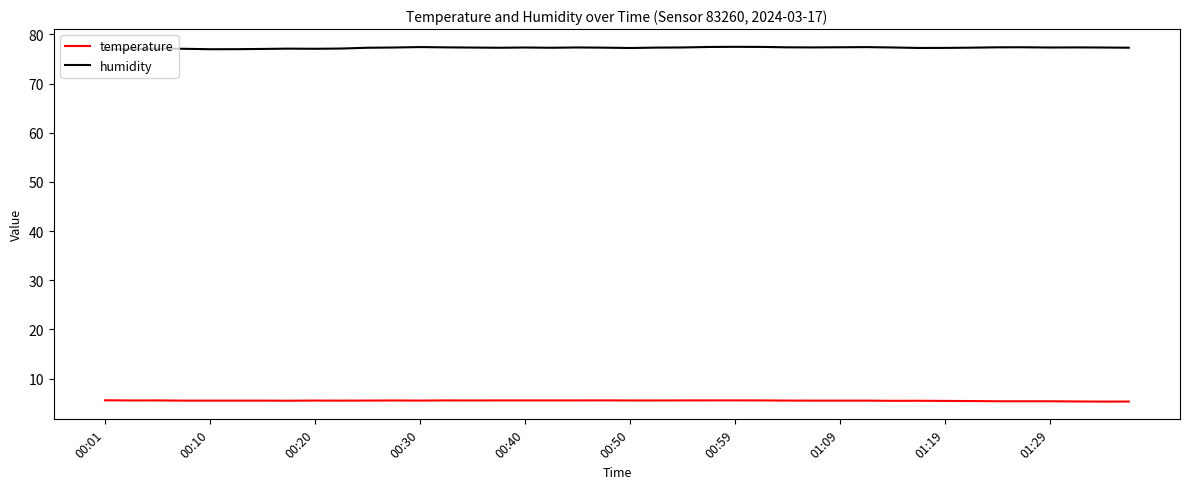

What is the difference between the maximum and second lowest values in the temperature series?

0.3